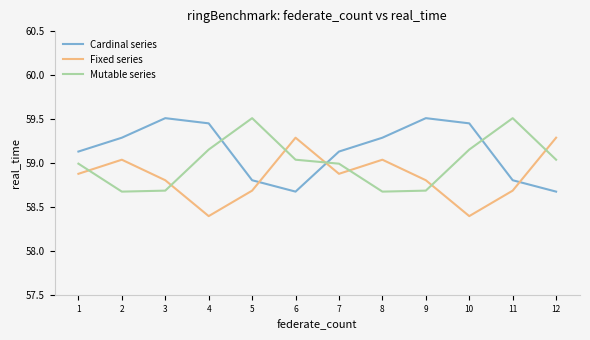

Which series has the largest total across all categories?

Cardinal series